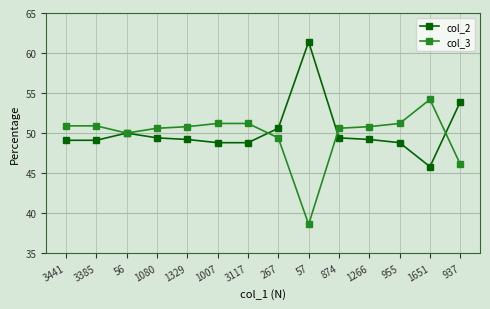

True or false: col_2 and col_3 cross at least once.

True